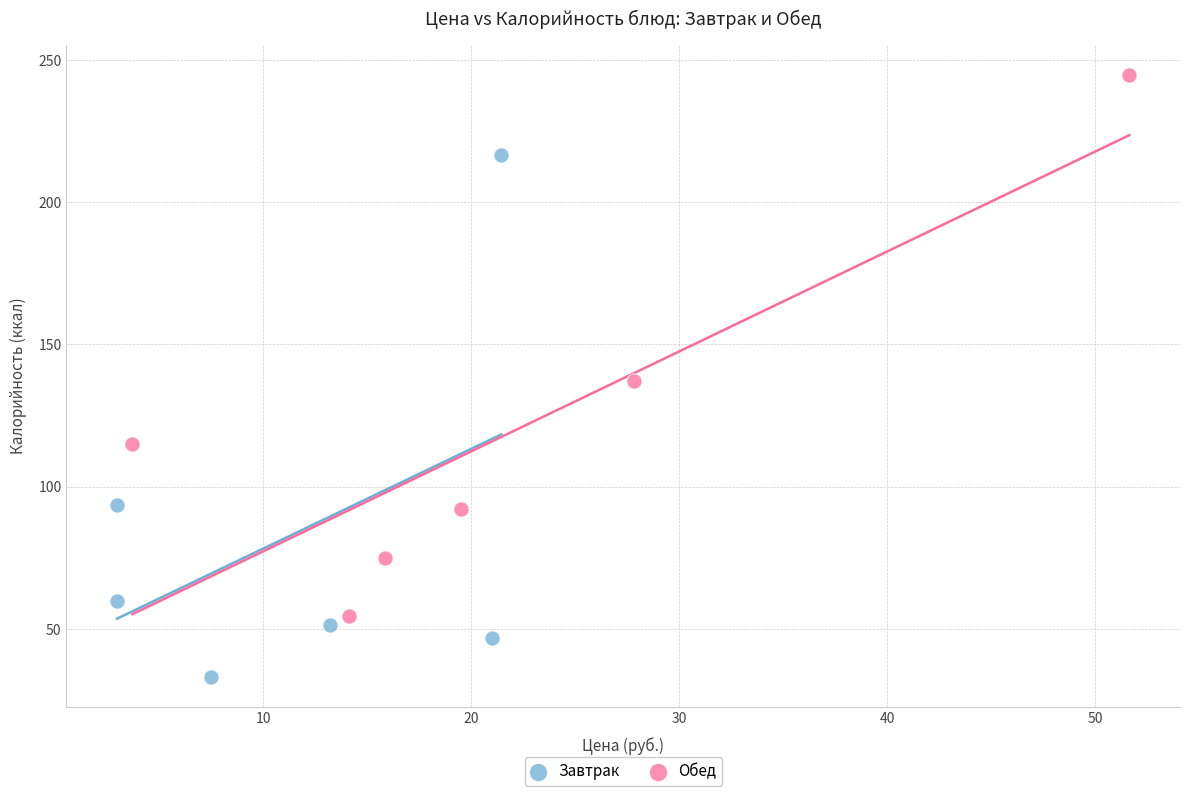

Which series contains the lowest Y value?

Завтрак